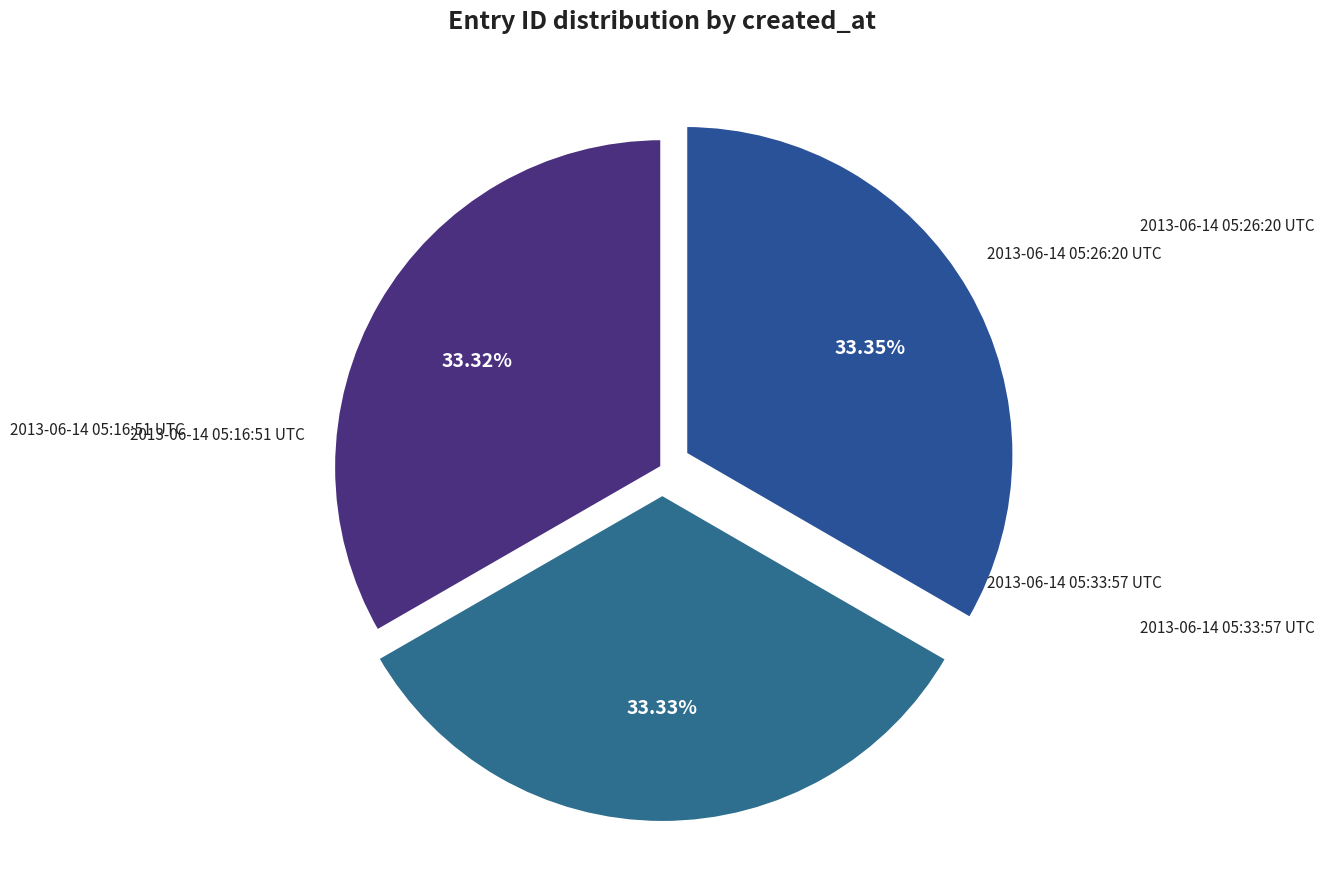

What is the total percentage of 2013-06-14 05:26:20 UTC and 2013-06-14 05:33:57 UTC?

66.7%